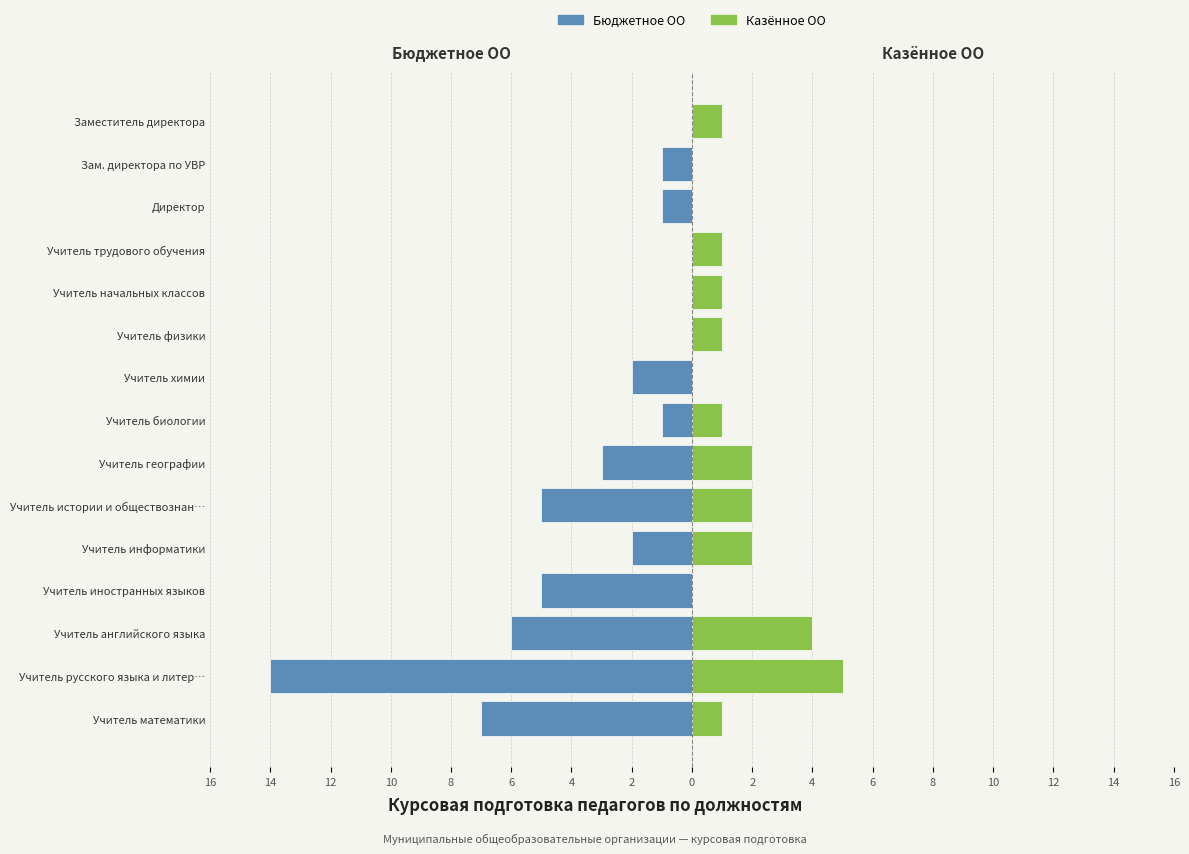

Reading left to right, list all the values displayed in this chart.

Бюджетное ОО: -7	-14	-6	-5	-2	-5	-3	-1	-2	0	0	0	-1	-1	0
Казённое ОО: 1	5	4	0	2	2	2	1	0	1	1	1	0	0	1